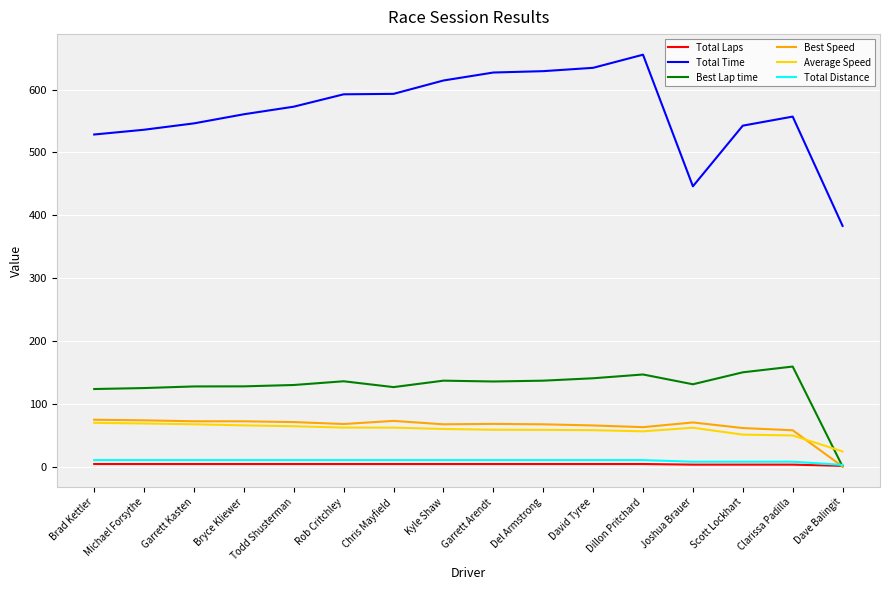

Between David Tyree and Clarissa Padilla, which series saw the biggest shift?

Total Time